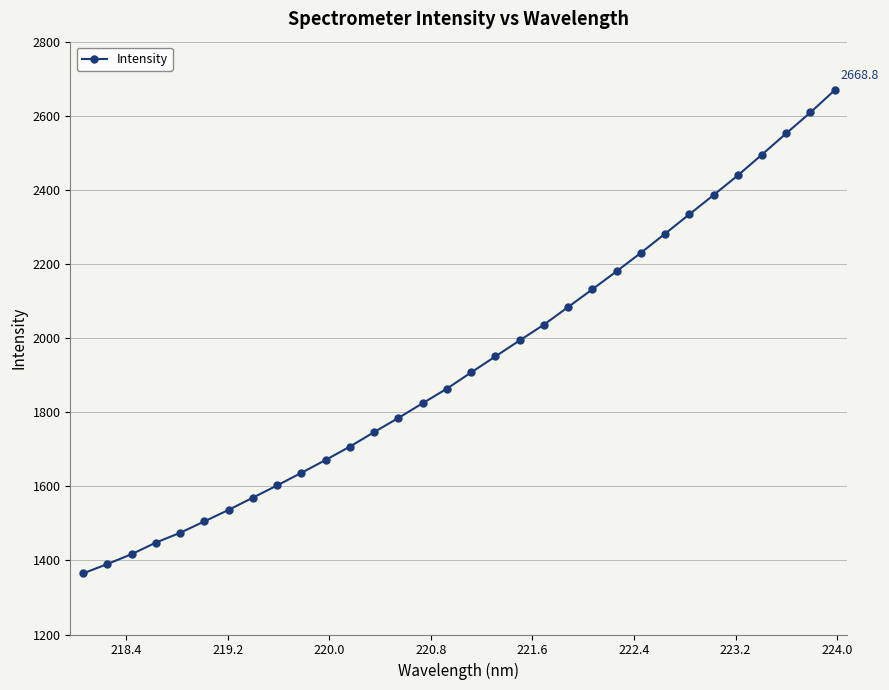

What is the average value?

1931.9